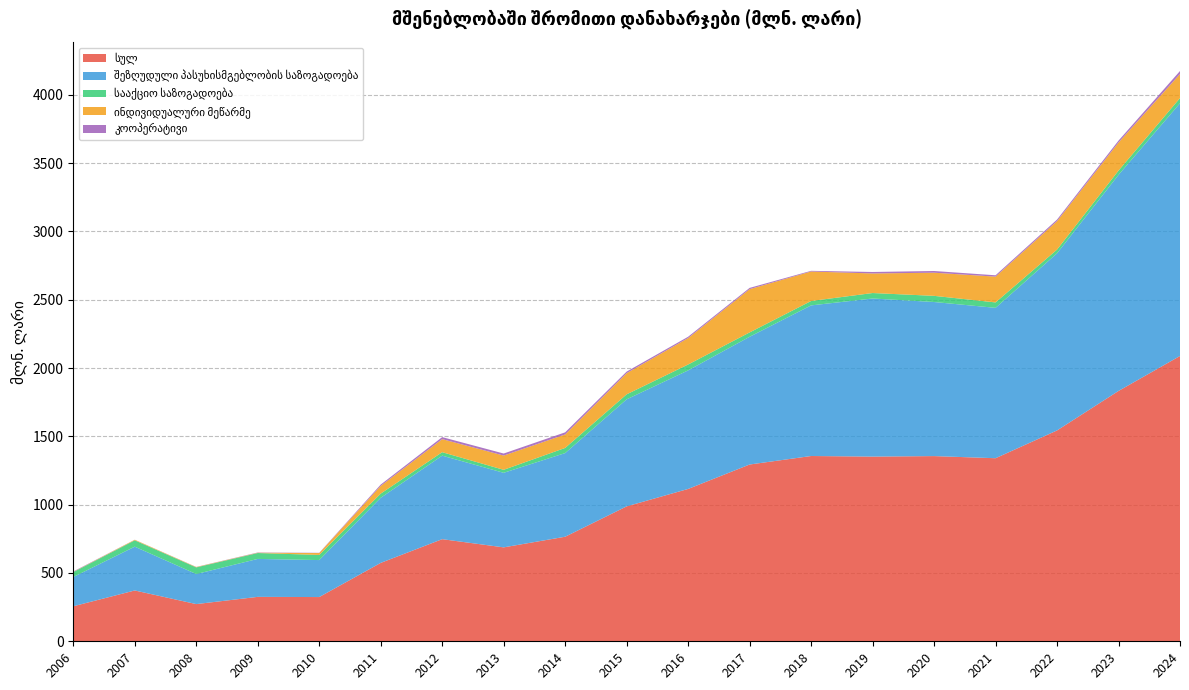

What are all the series names shown in the legend?

სულ, შეზღუდული პასუხისმგებლობის საზოგადოება, სააქციო საზოგადოება, ინდივიდუალური მეწარმე, კოოპერატივი